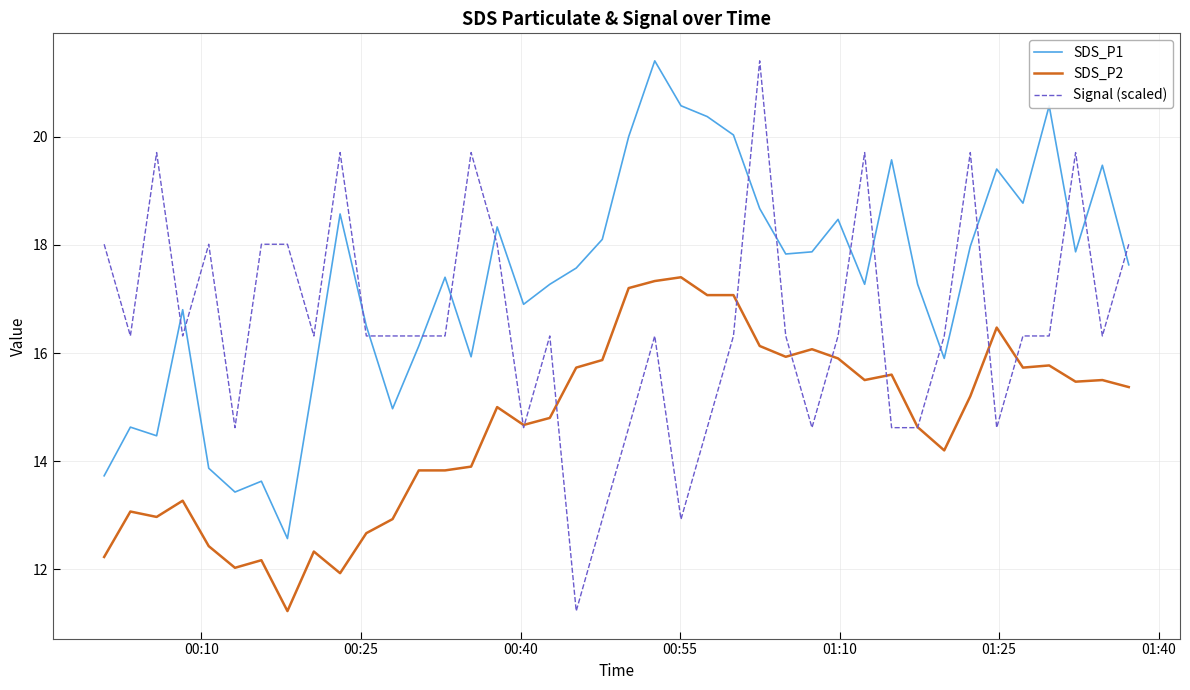

What is the greatest value displayed?

21.4